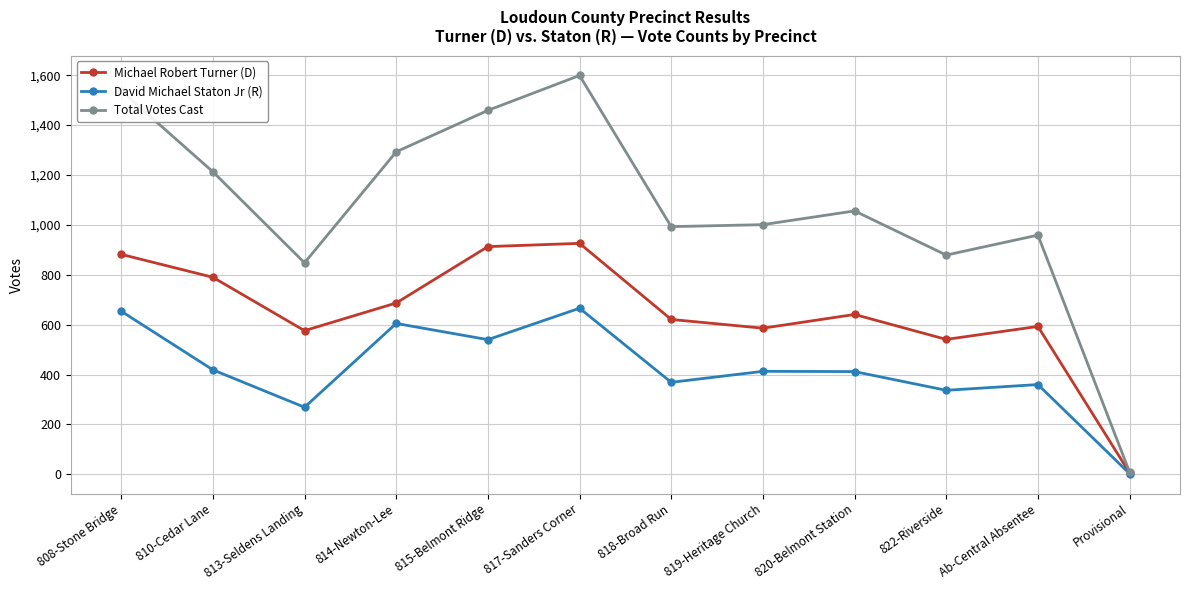

Which series has the largest range (max minus min)?

Total Votes Cast